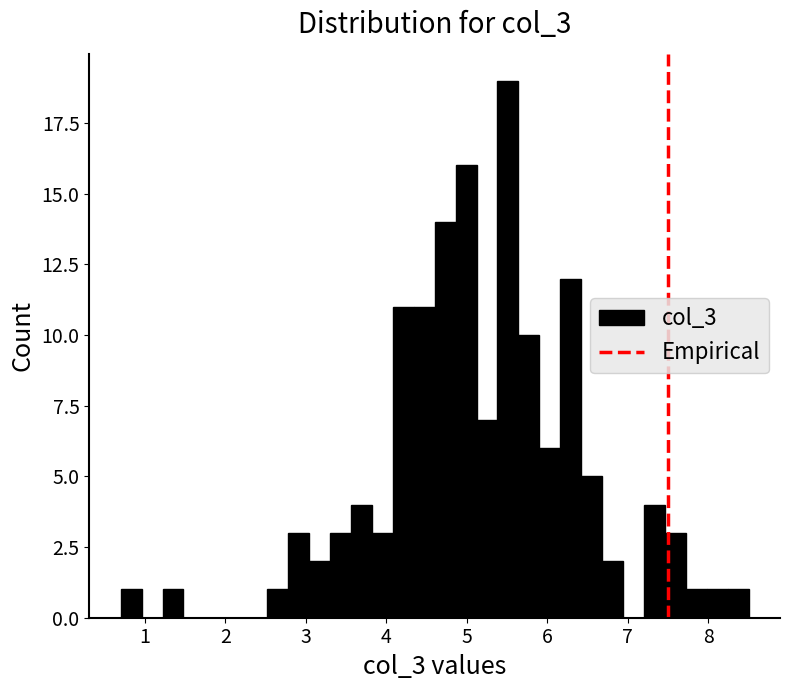

Read against the x-axis, roughly where is the centre of the tallest bar?

5.5